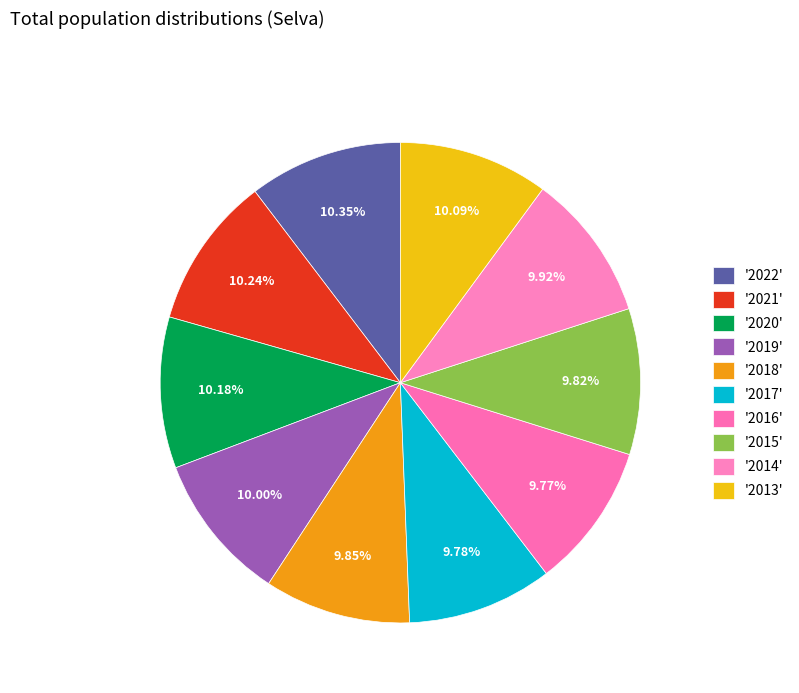

Count the number of slices in the pie.

10